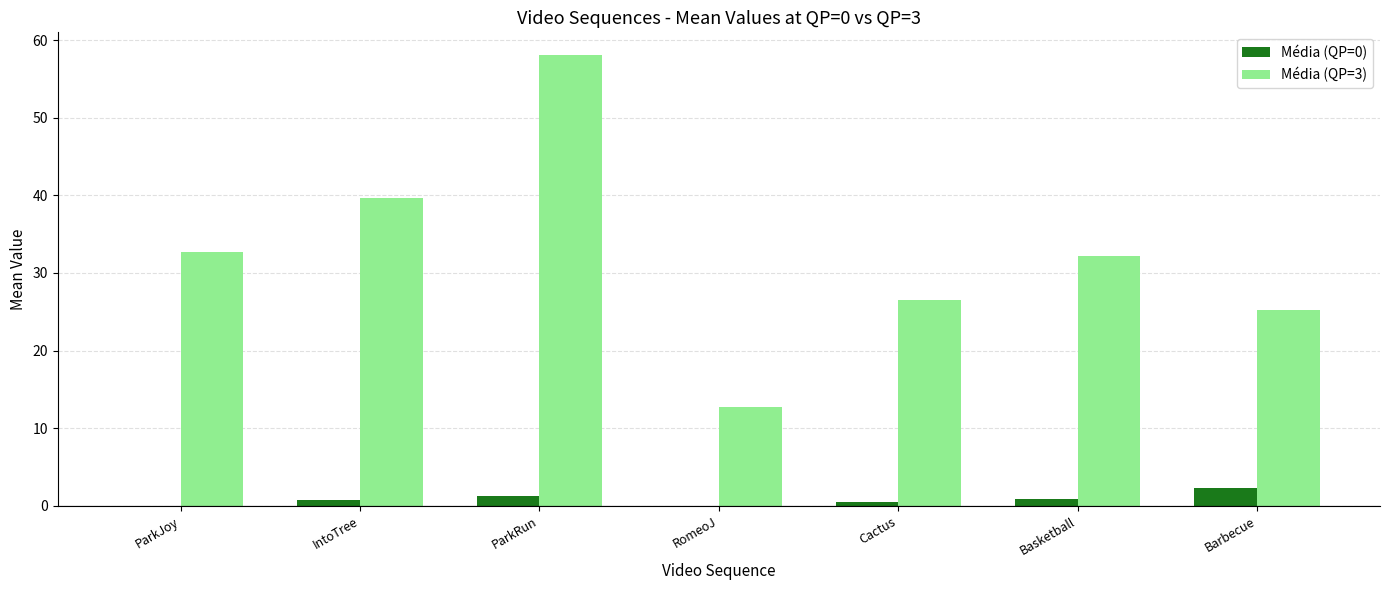

What are all the series names shown in the legend?

Média (QP=0), Média (QP=3)